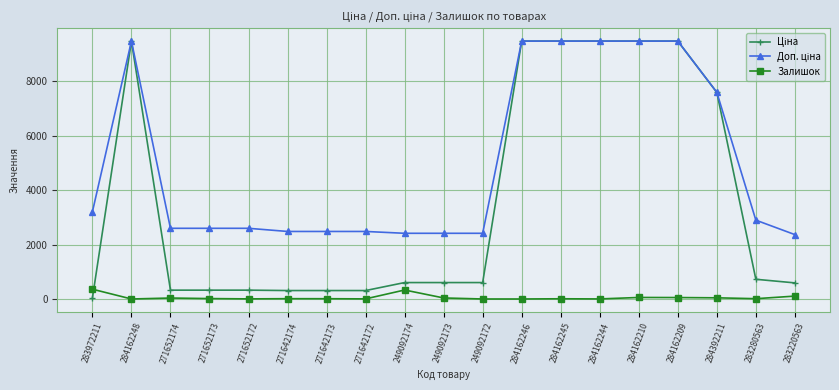

What is the greatest value displayed?

9480.1